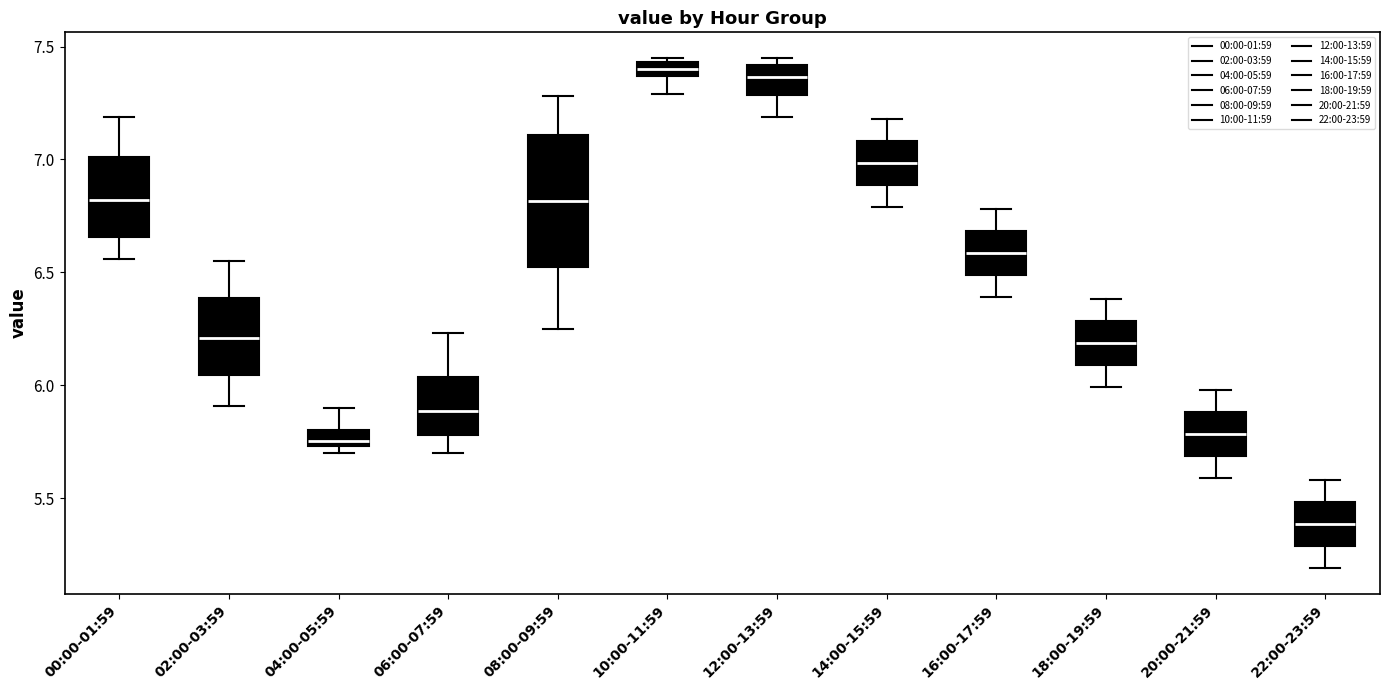

Where does the upper whisker of the box for 06:00-07:59 end on the y-axis? The values are not printed on the chart, so give them approximately, as read against the axis.

6.25